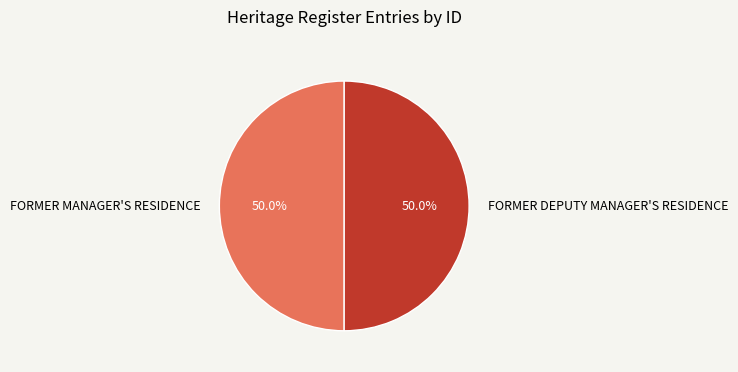

Approximately how many times larger is the value at FORMER DEPUTY MANAGER'S RESIDENCE compared to FORMER MANAGER'S RESIDENCE?

1.0